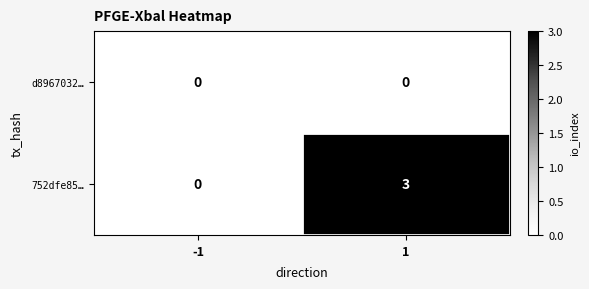

What is the spread (max minus min) of values at 1?

3